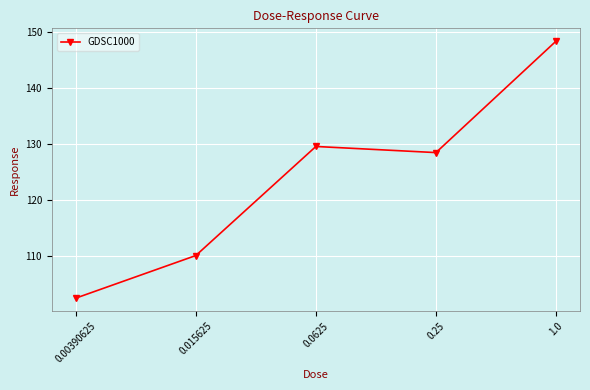

At which label does the data first exceed 128?

0.0625